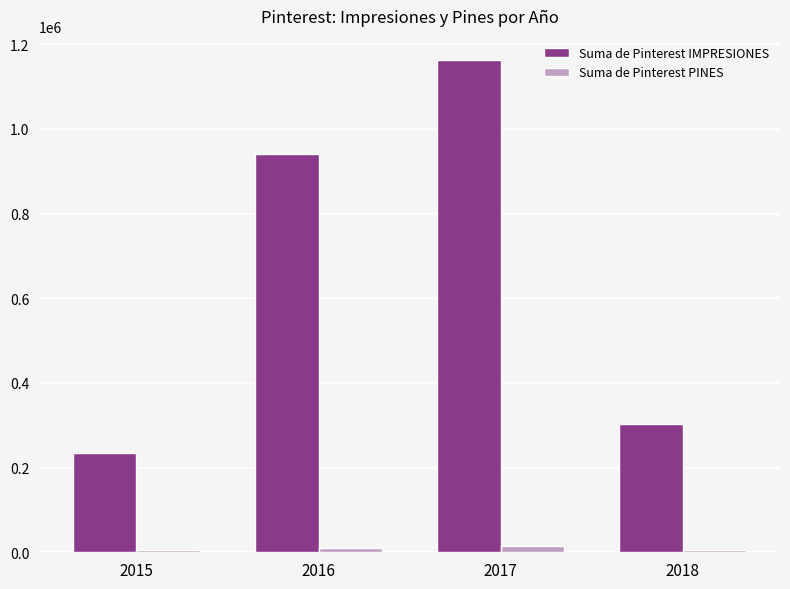

Which series has the largest range (max minus min)?

Suma de Pinterest IMPRESIONES